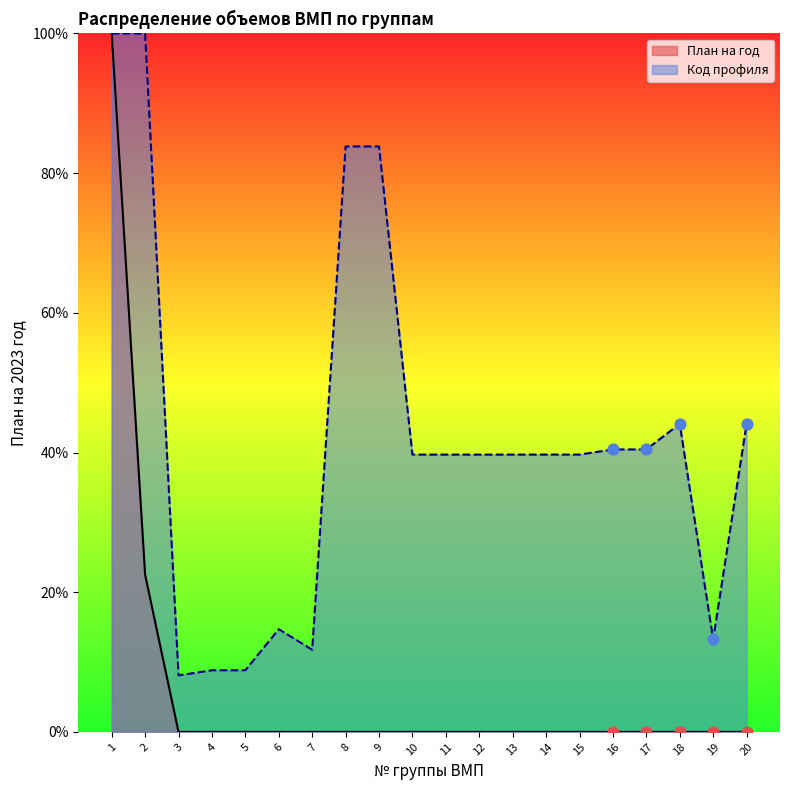

Between 9 and 10, which is larger?

9